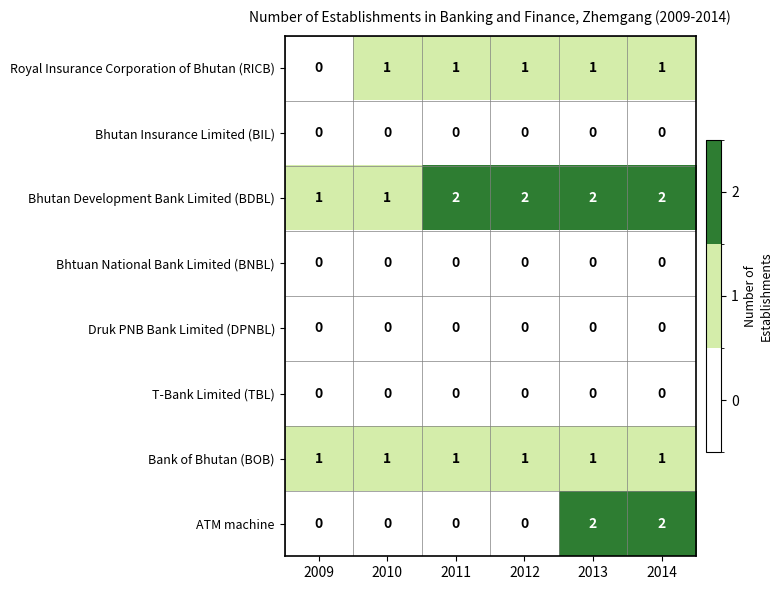

The value of Druk PNB Bank Limited (DPNBL) at 2014 is 0. True or false?

True